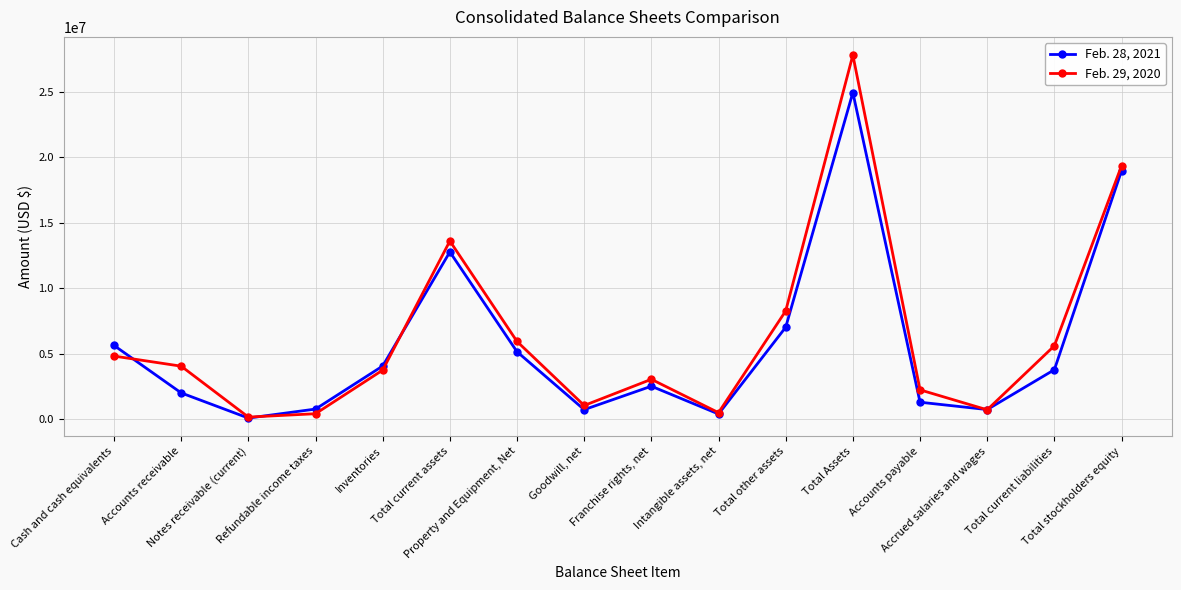

Where is the first local minimum for Feb. 29, 2020?

Notes receivable (current)